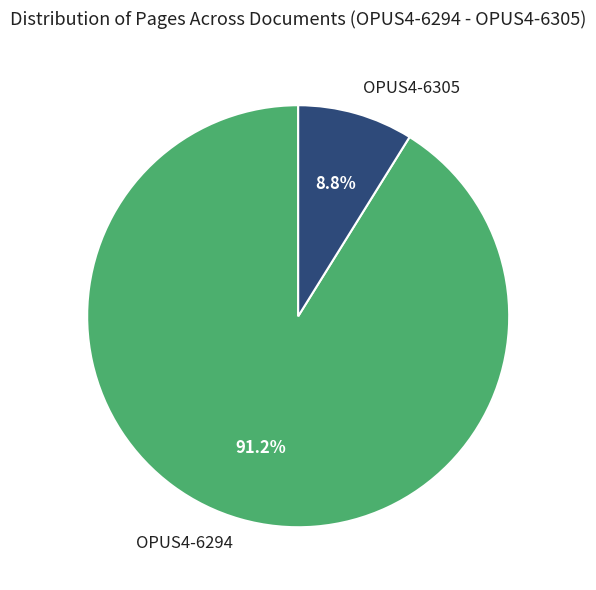

To the nearest percent, what is the combined percentage of OPUS4-6294 and OPUS4-6305?

100%